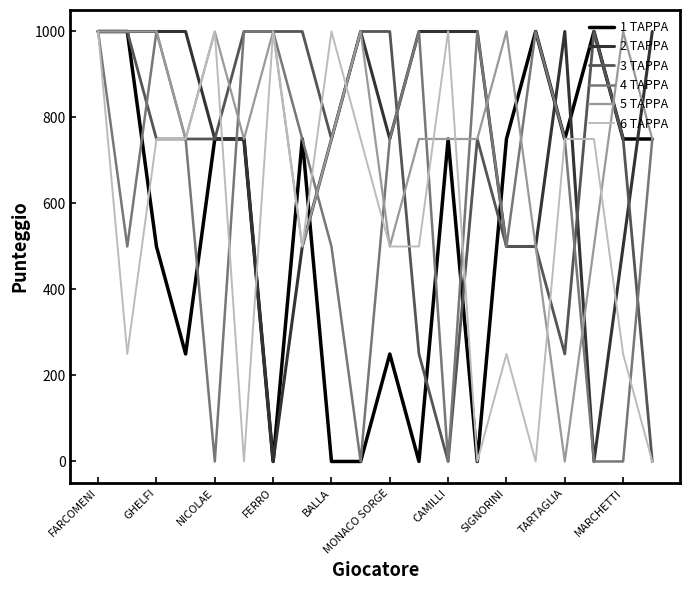

How many lines are shown in the chart?

6